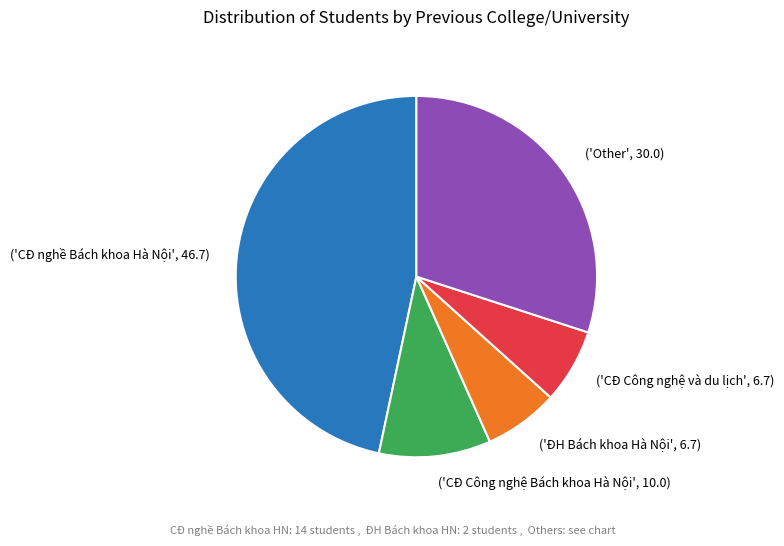

What is the ratio of the value at ('Other', 30.0) to the value at ('CĐ nghề Bách khoa Hà Nội', 46.7)?

0.6